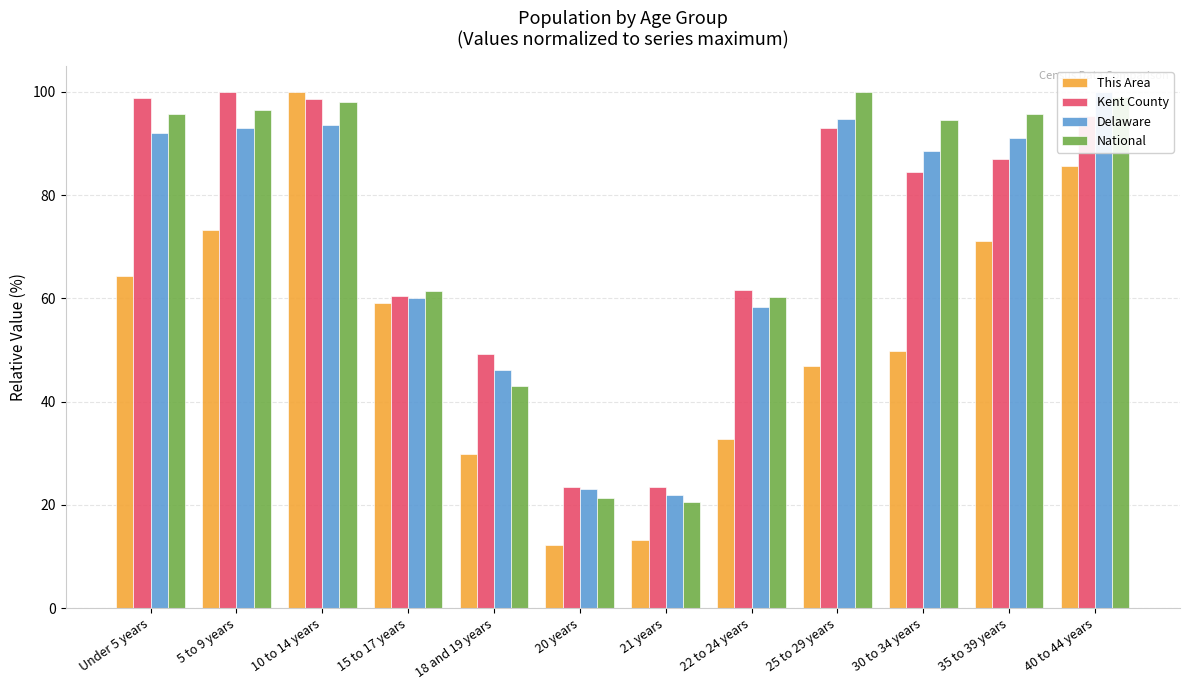

What is the total value across all series at 15 to 17 years?

241.0